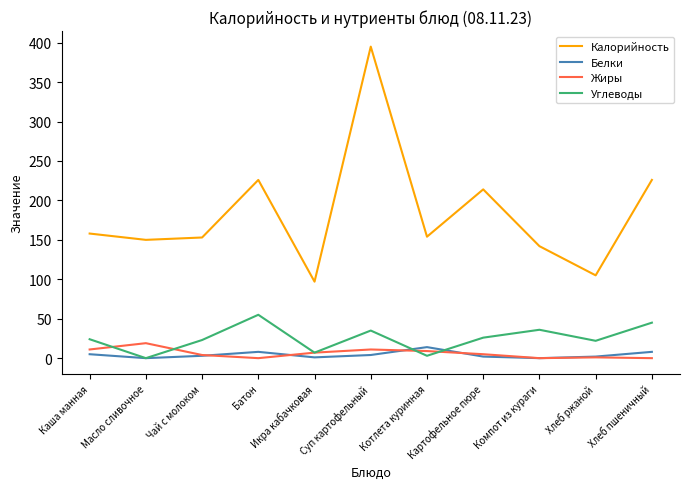

What is the difference between the maximum and minimum values in the Углеводы series?

55